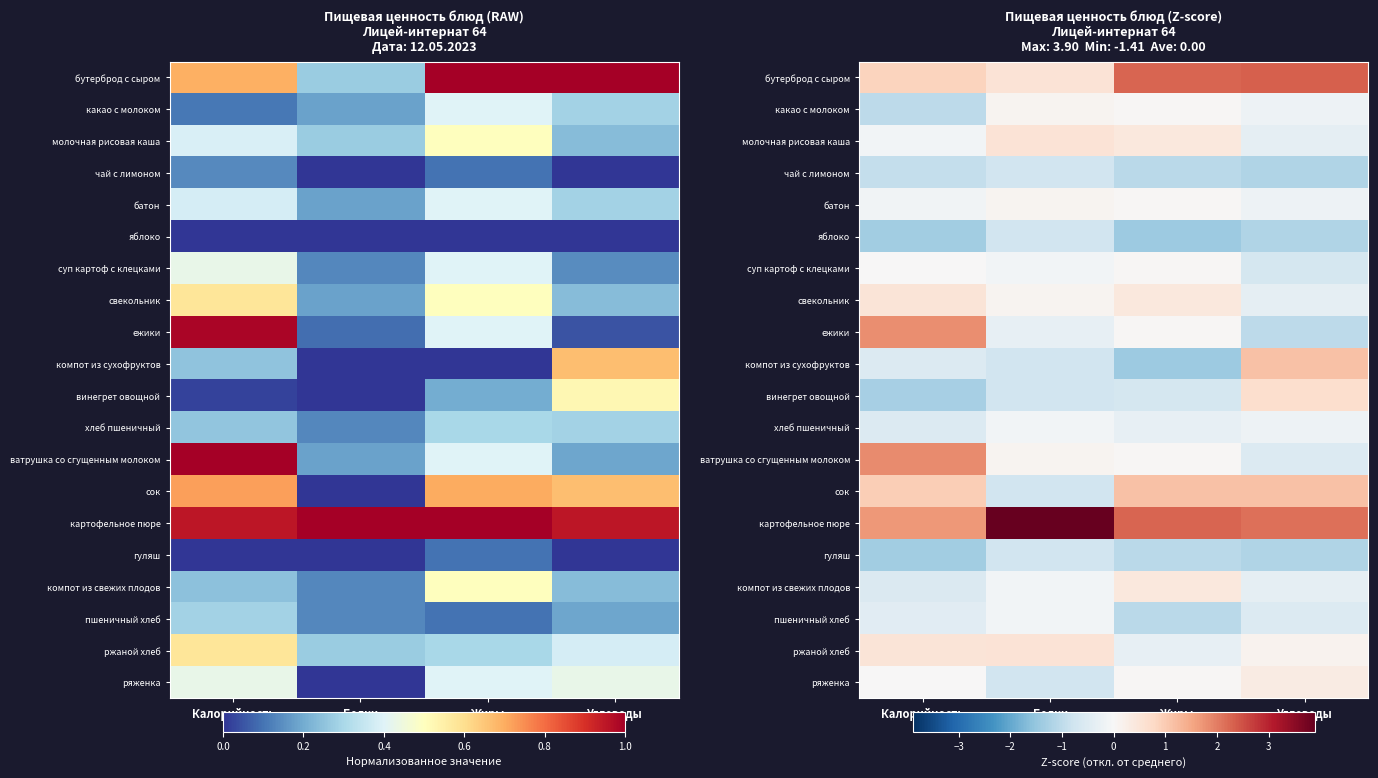

The яблоко series shows -1.4 at Жиры. True or false?

True